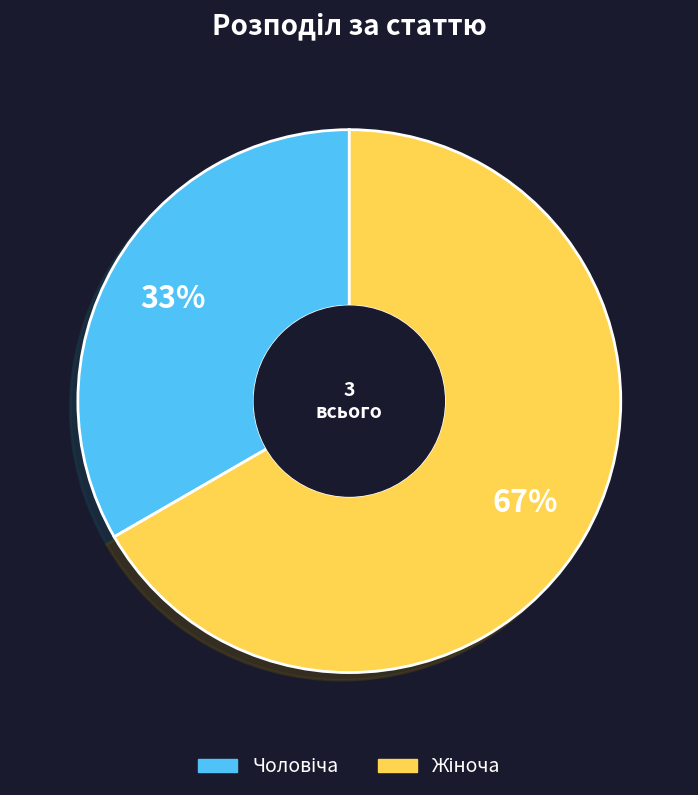

To the nearest percent, what is the average slice percentage?

50%